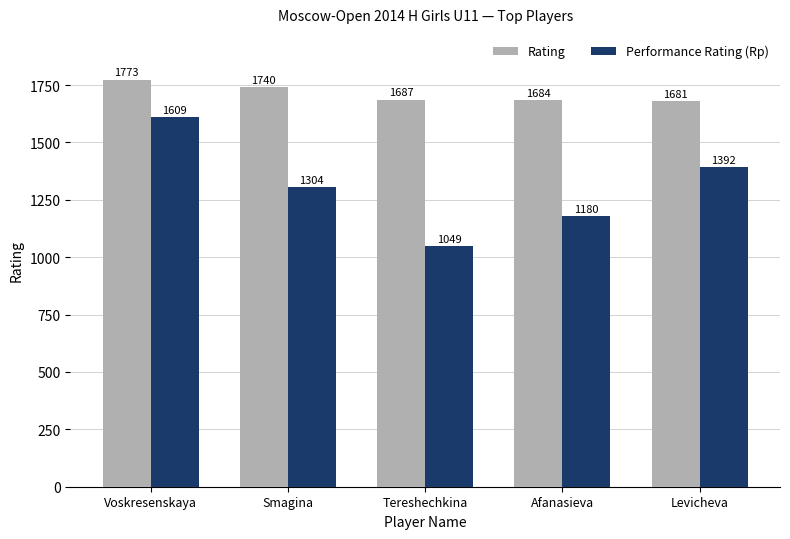

What is the sum of the Performance Rating (Rp) values at Smagina and Tereshechkina?

2353